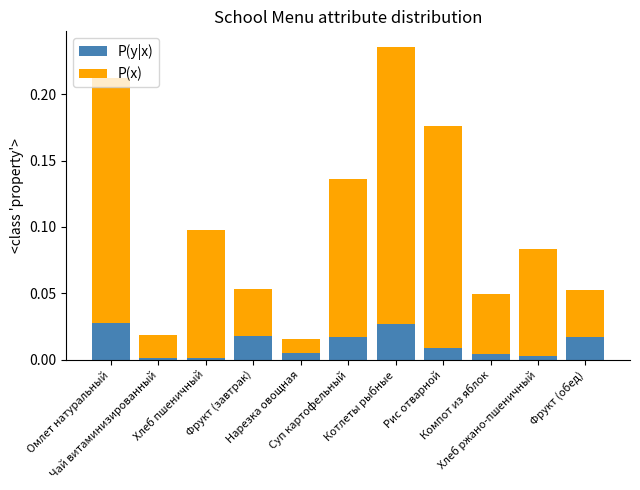

What is the label of the 7th bar from the left?

Котлеты рыбные